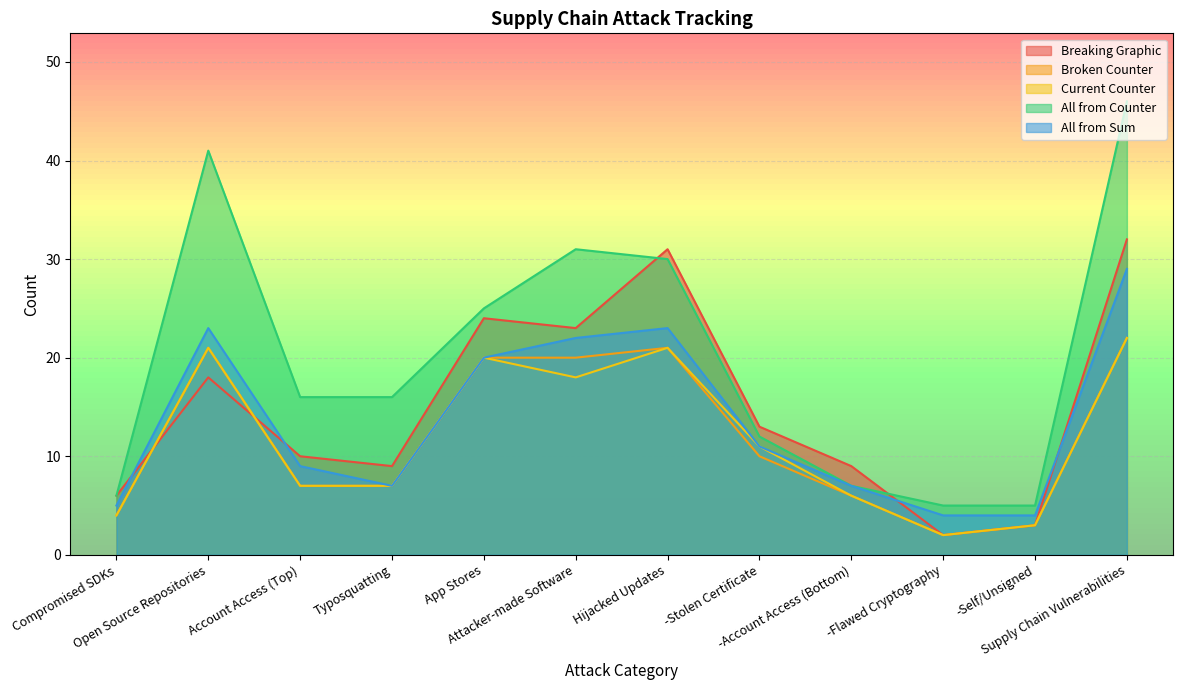

Is it true that Breaking Graphic equals 4 at -Stolen Certificate?

False